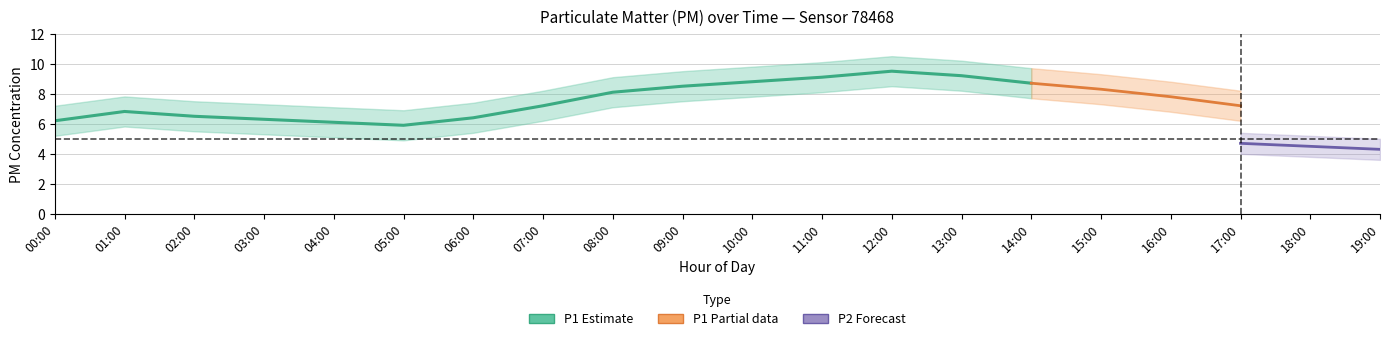

What is the label of the 2nd point from the right?

18:00